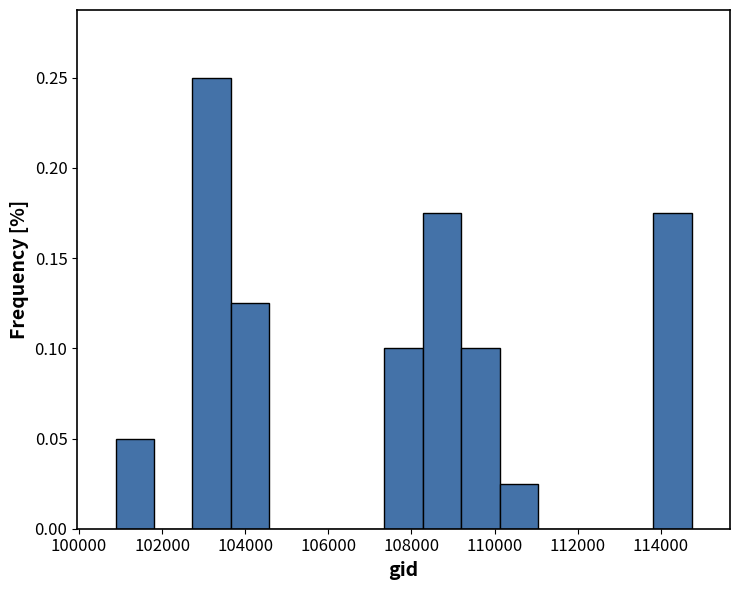

Reading left to right, list every bar in this chart as the range it spans on the x-axis followed by its height. Neither the bar edges nor the heights are printed on the chart, so give them approximately, as read against the axes.

100800 to 101800: 0.050
101800 to 102800: 0
102800 to 103600: 0.250
103600 to 104600: 0.125
104600 to 105600: 0
105600 to 106400: 0
106400 to 107400: 0
107400 to 108200: 0.100
108200 to 109200: 0.175
109200 to 110200: 0.100
110200 to 111000: 0.025
111000 to 112000: 0
112000 to 112800: 0
112800 to 113800: 0
113800 to 114800: 0.175